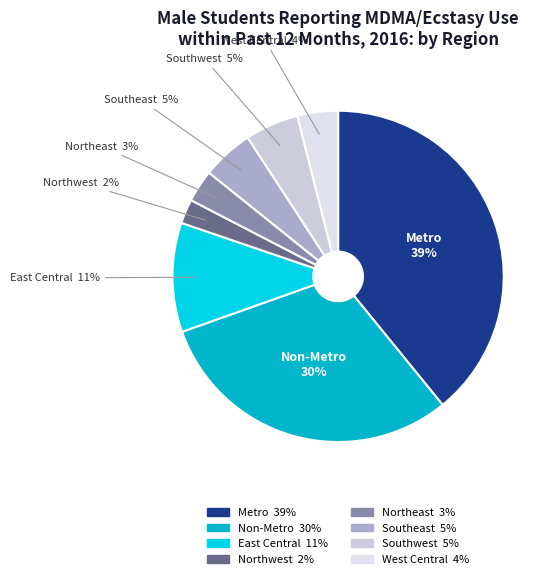

Does Southwest represent more than half of the total?

No